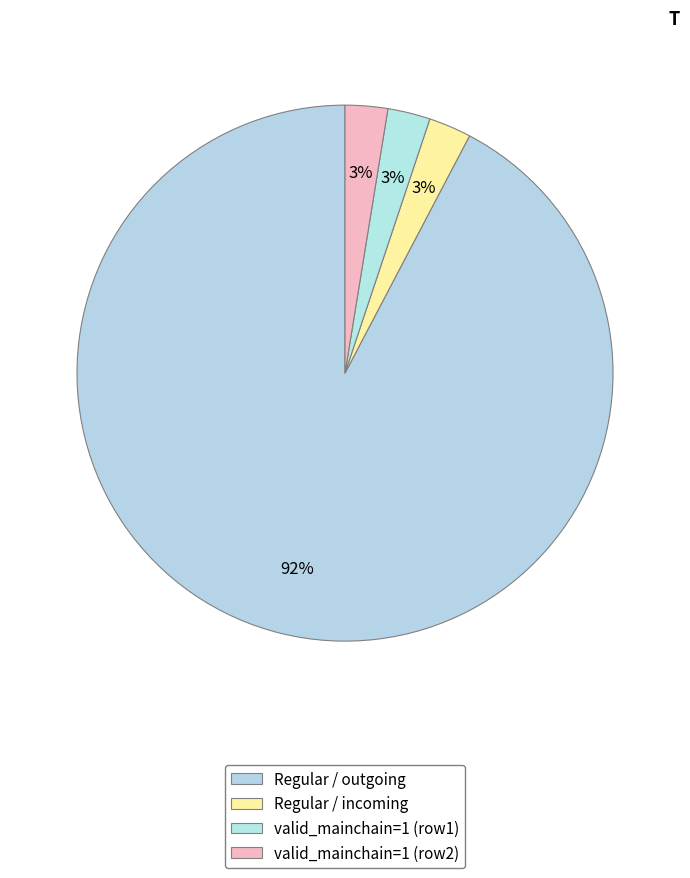

How many segments does this pie chart have?

4